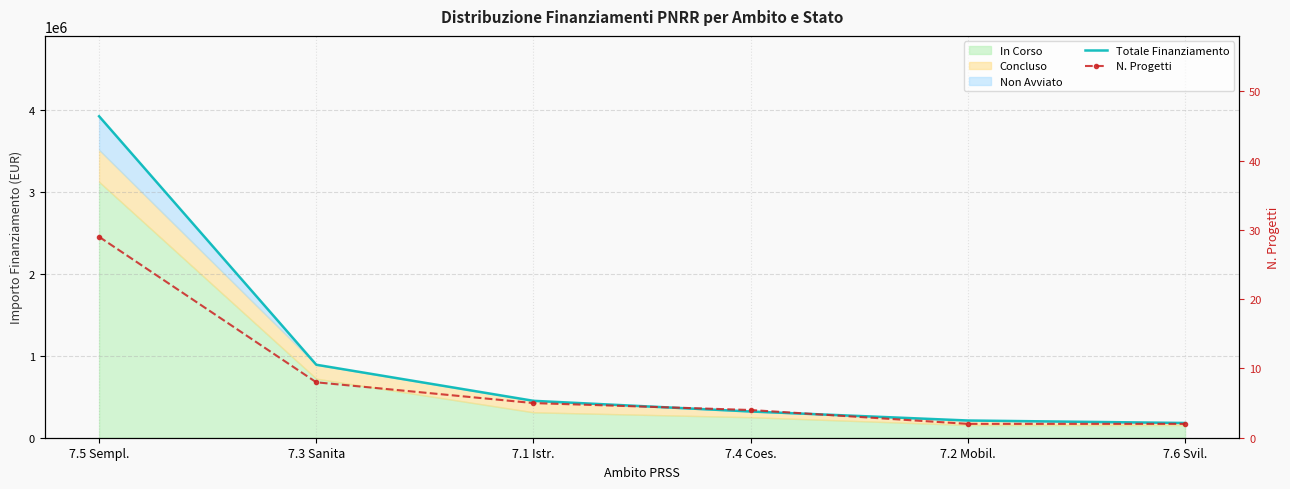

Which category has the highest value in the Totale Finanziamento series?

7.5 Sempl.